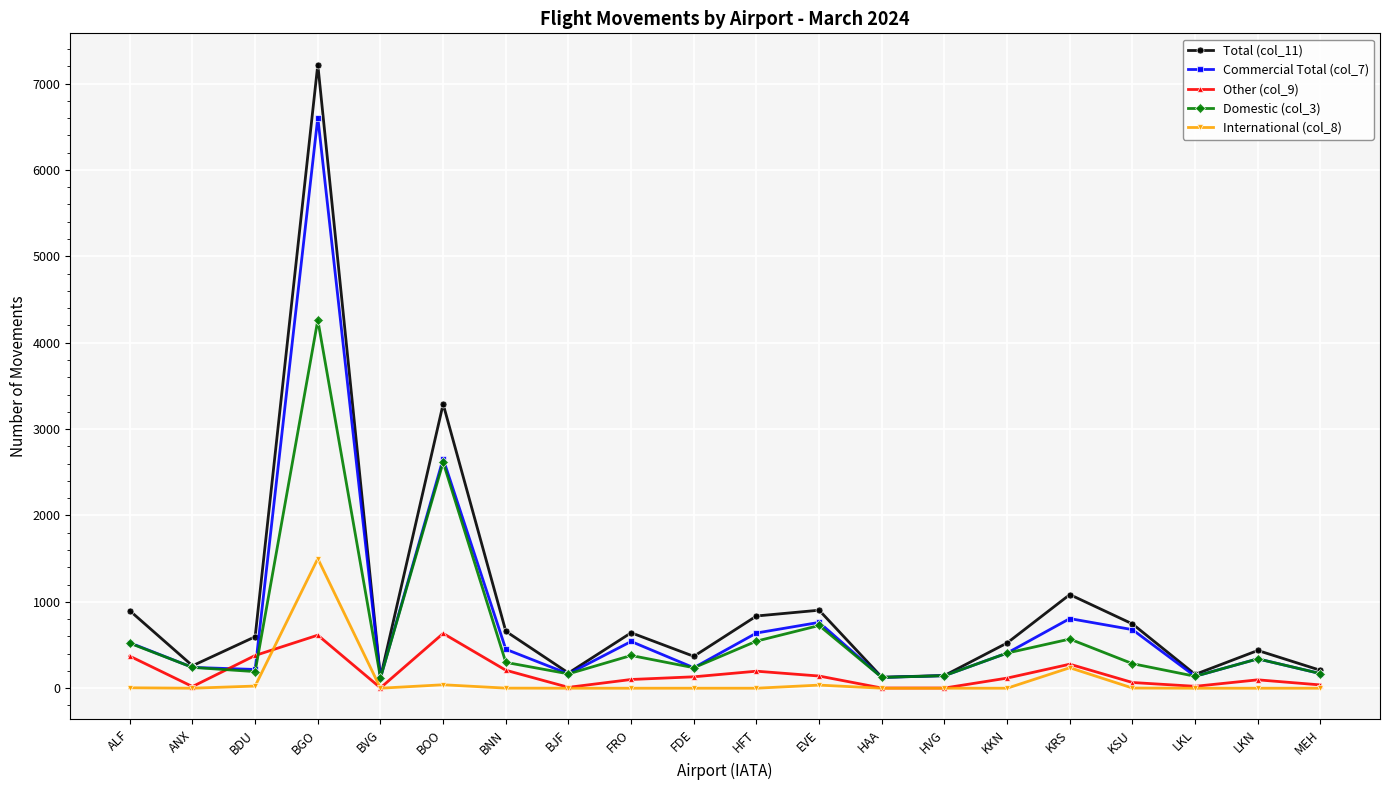

At which label does Commercial Total (col_7) first exceed 407?

ALF